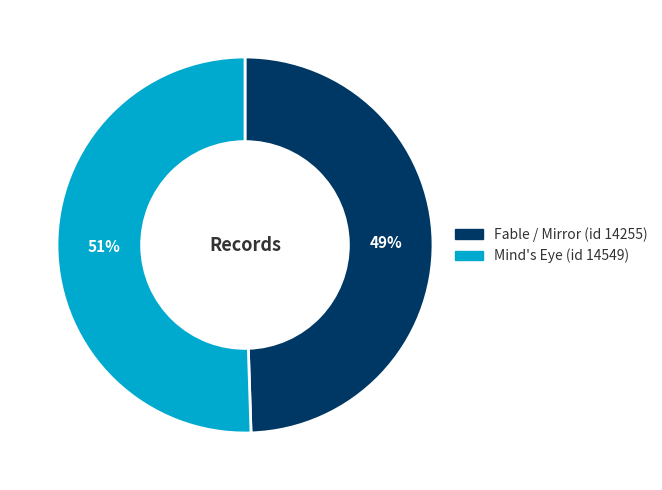

Is the sum of Mind's Eye (id 14549) and Fable / Mirror (id 14255) greater than half?

Yes